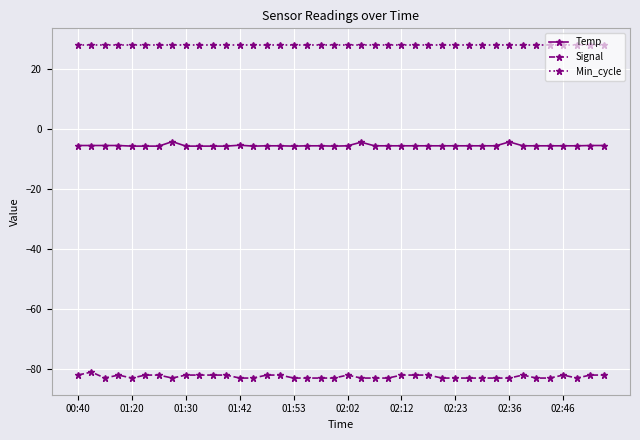

List the series in order of their overall mean, highest first.

Min_cycle, Temp, Signal